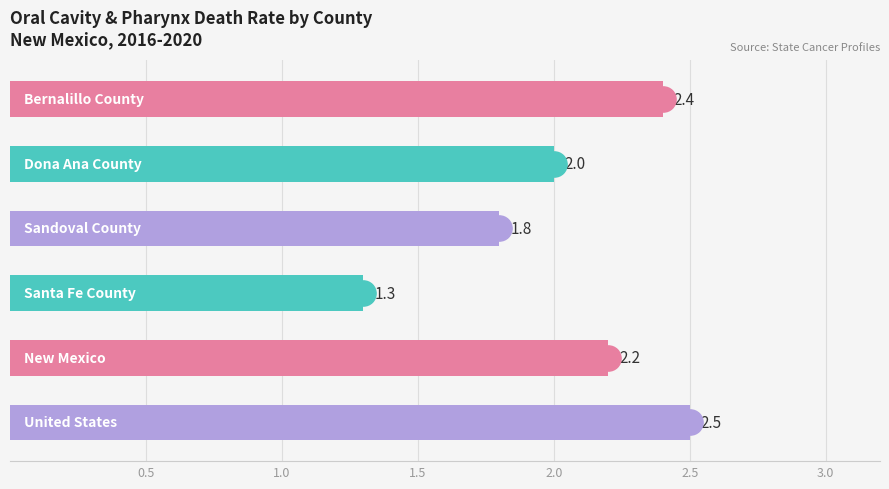

Does the chart contain any negative values?

No